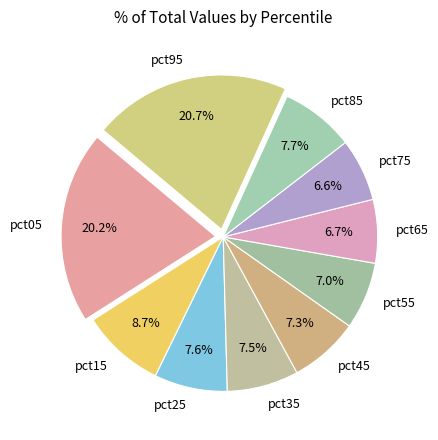

Is there any slice that represents more than half of the pie?

No